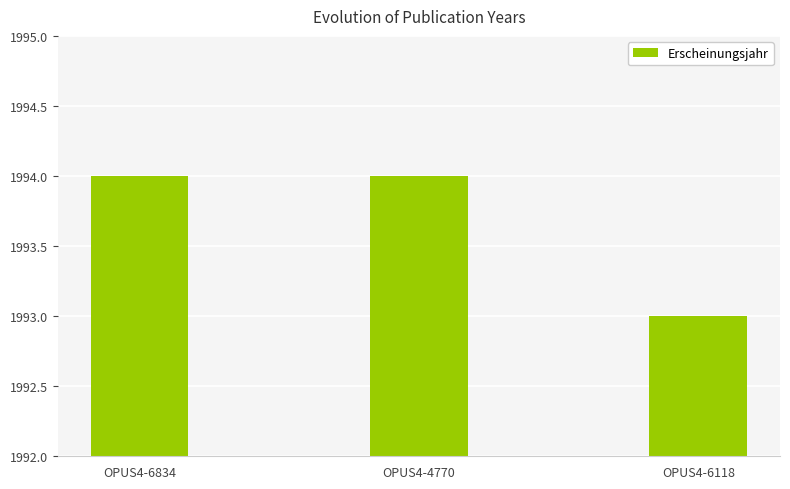

The value at OPUS4-6834 is 3533. True or false?

False